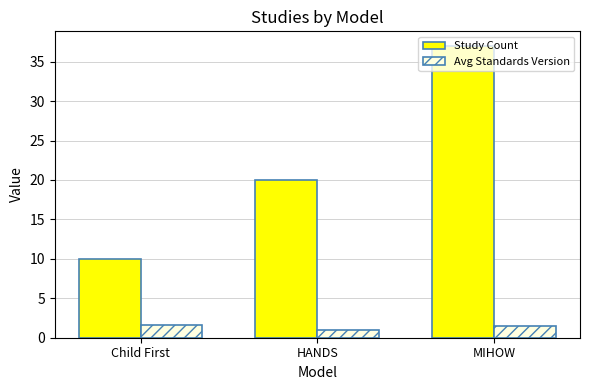

Which series has the largest total across all categories?

Study Count